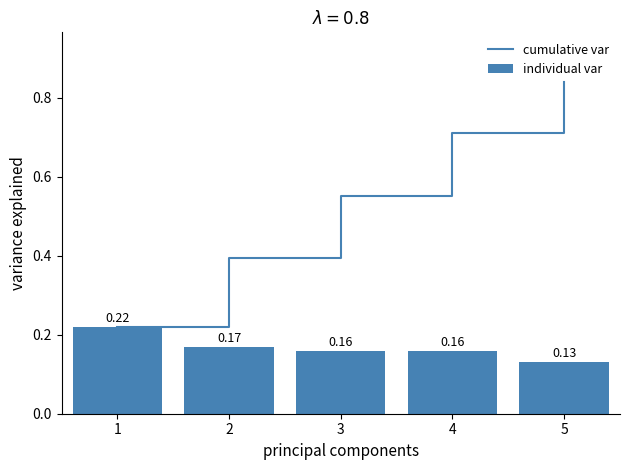

The value of cumulative var at 1 is 0.3. True or false?

False